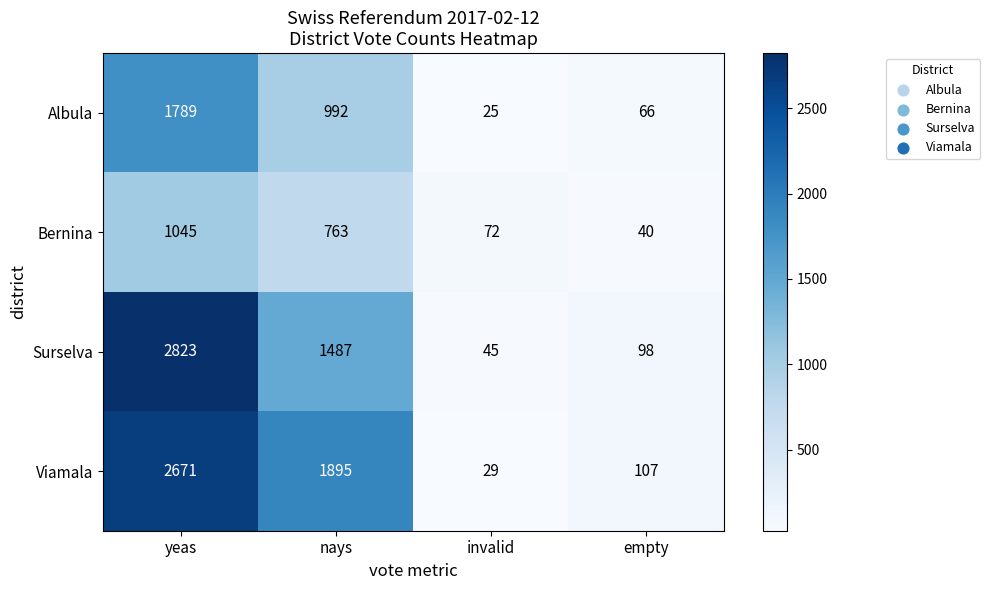

What is the minimum value for Surselva?

45